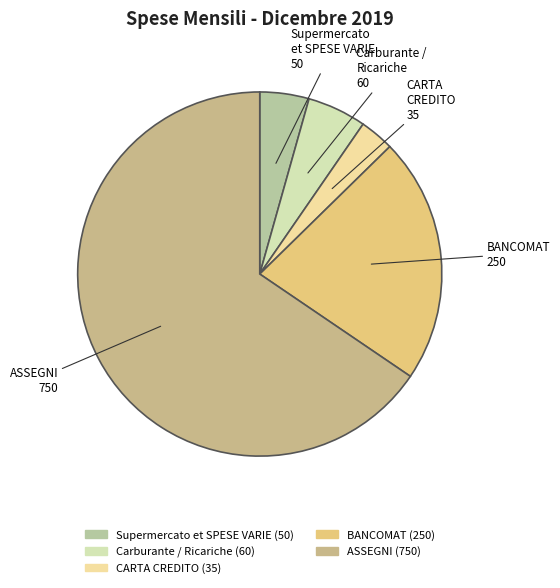

Which slice is the smallest?

CARTA CREDITO